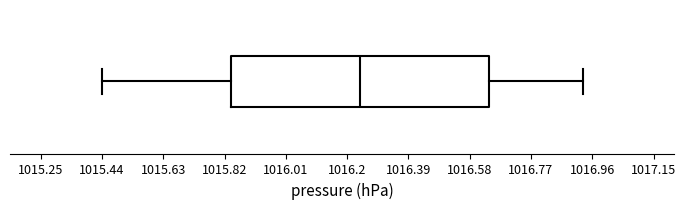

Read this box plot against the x-axis: the position of the median line, the range covered by the box, and the ends of both whiskers. The values are not printed on the chart, so give them approximately, as read against the axis.

median 1016.24, box 1015.84 to 1016.64, whiskers 1015.44 to 1016.94